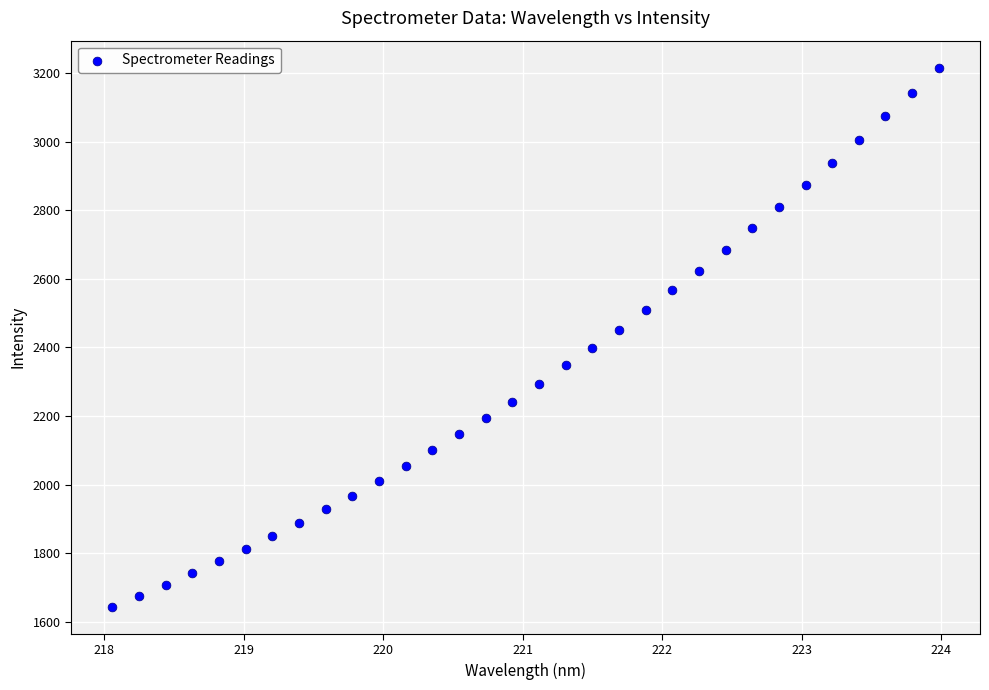

What is the range of X values (max minus min)?

5.9